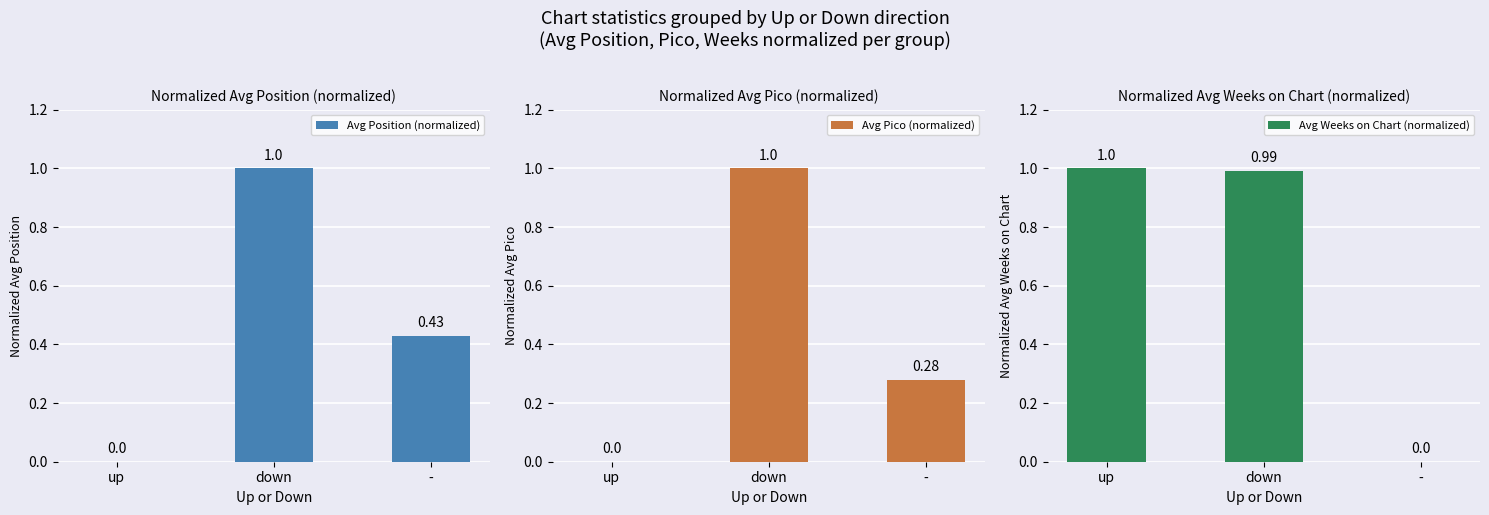

What is the difference between the Avg Position (normalized) values at - and down?

0.6